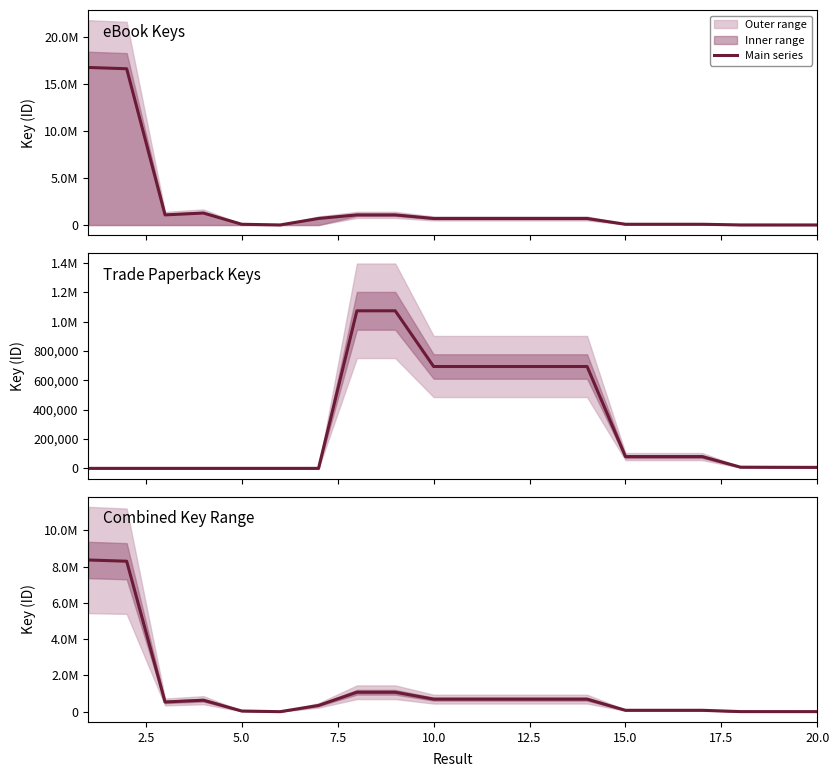

What is the average value?

1205133.4